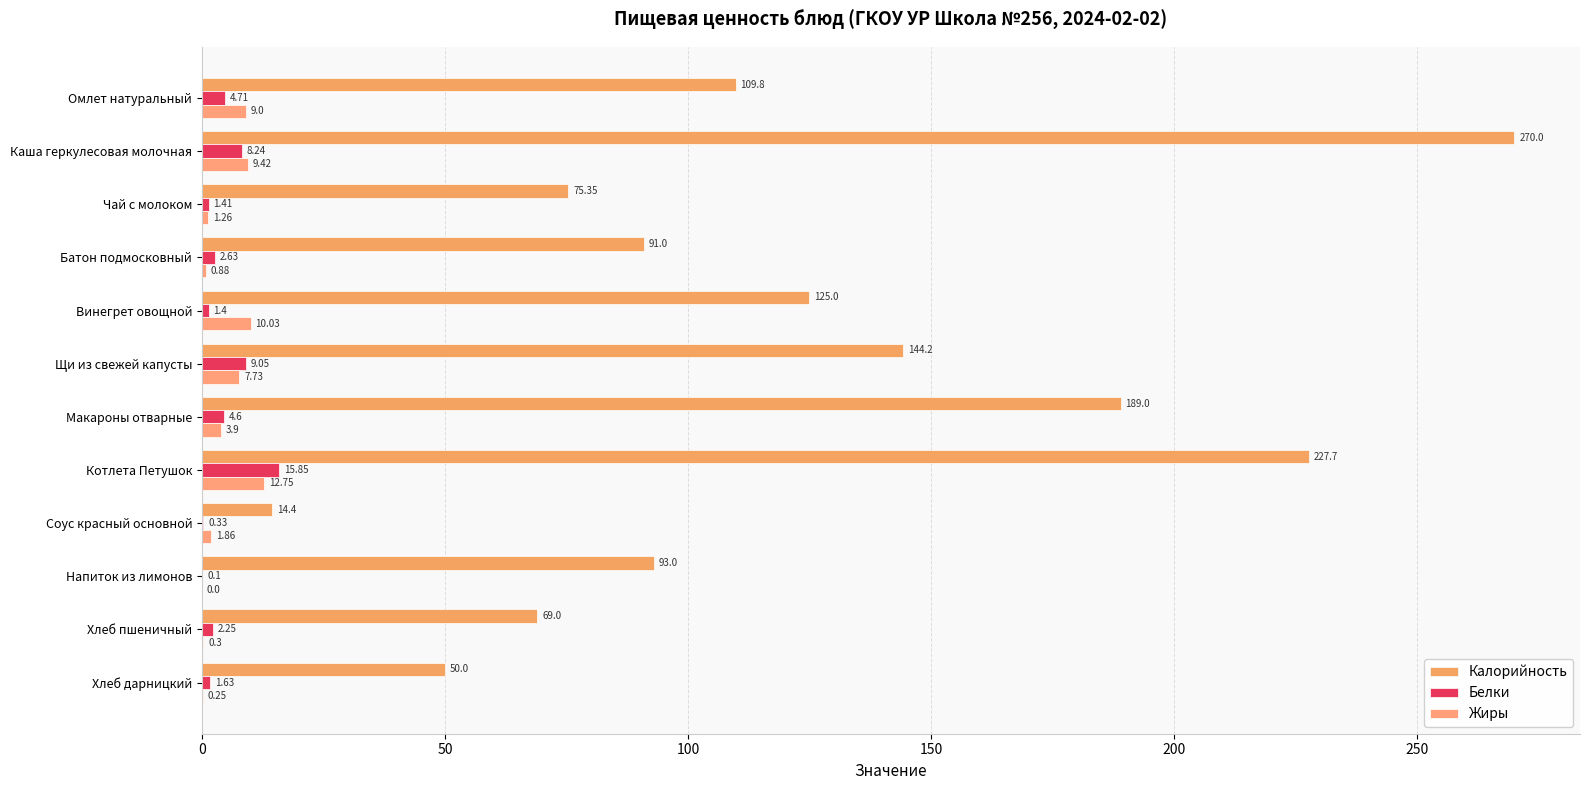

How many distinct data groups are displayed?

3